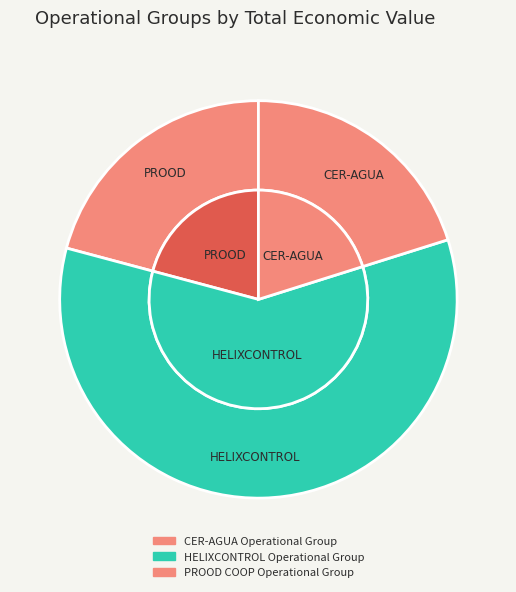

What portion of the pie excludes CER-AGUA Operational Group?

79.2%